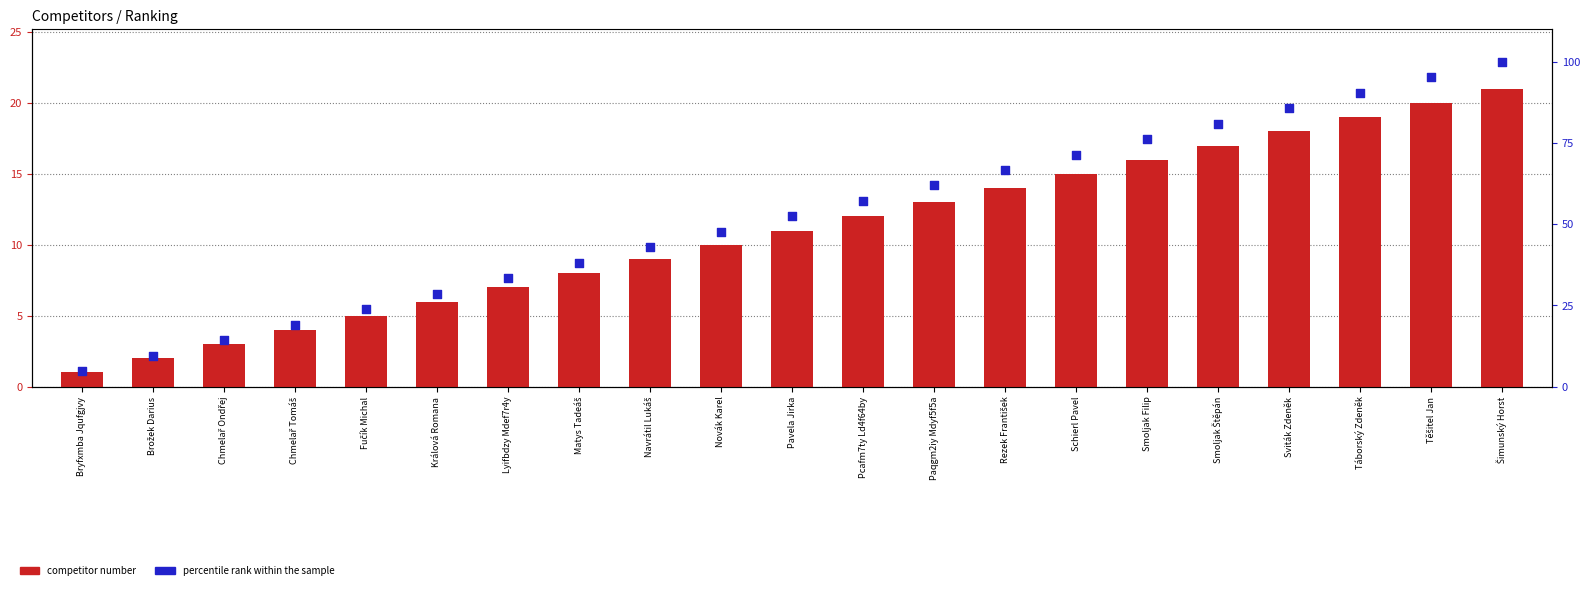

Which series reaches the maximum Y coordinate?

percentile rank within the sample